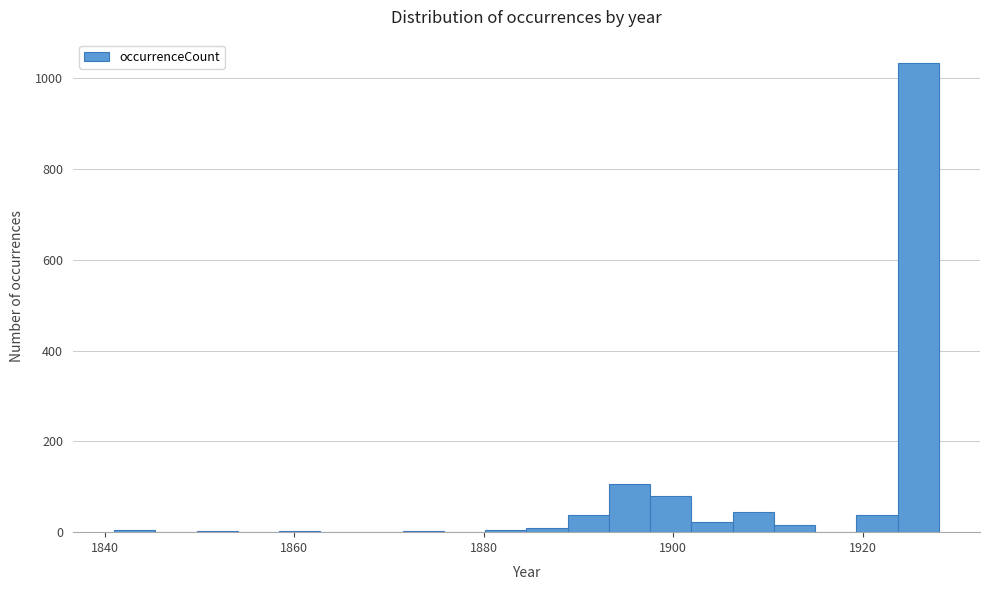

Around what value on the x-axis is the tallest bar? Give the approximate position of its centre, as read against the axis.

1926